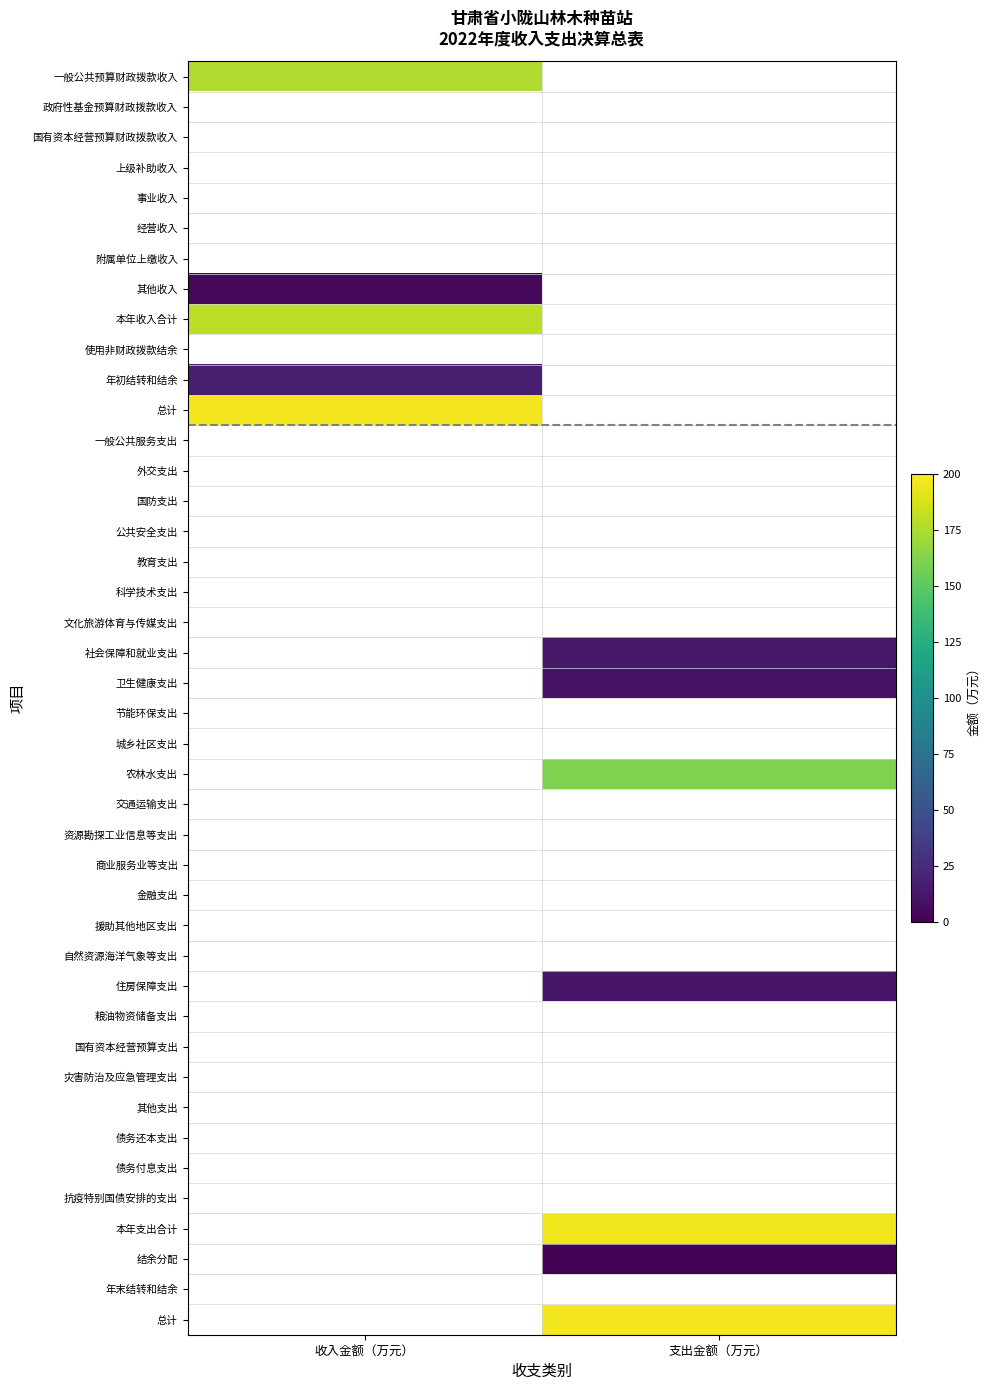

What value does the 本年收入合计 series have at 0?

180.3